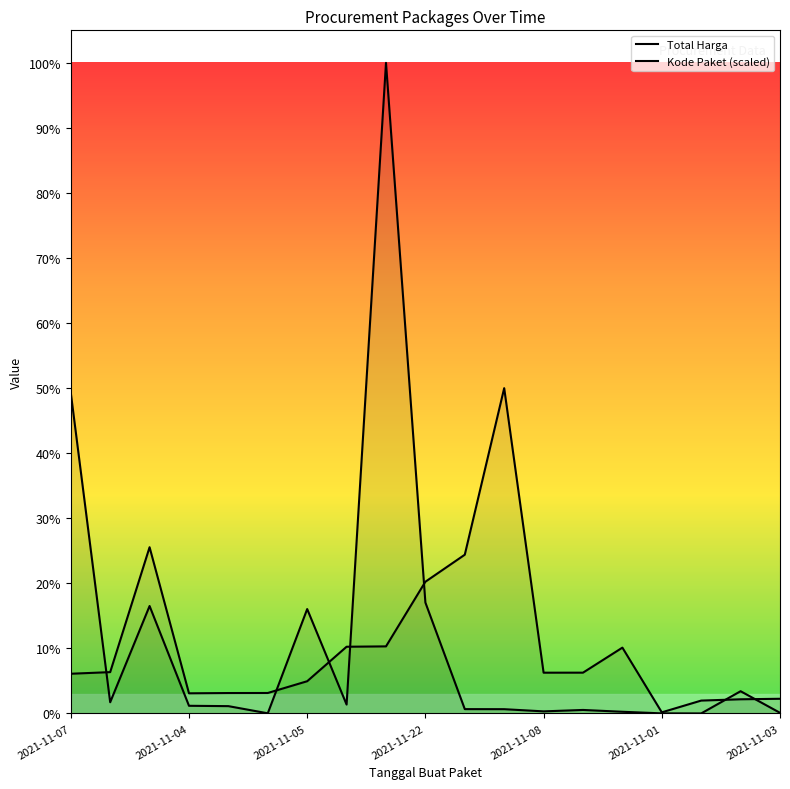

Where do Kode Paket (scaled) and Total Harga first cross each other?

2021-11-07 and 2021-11-04